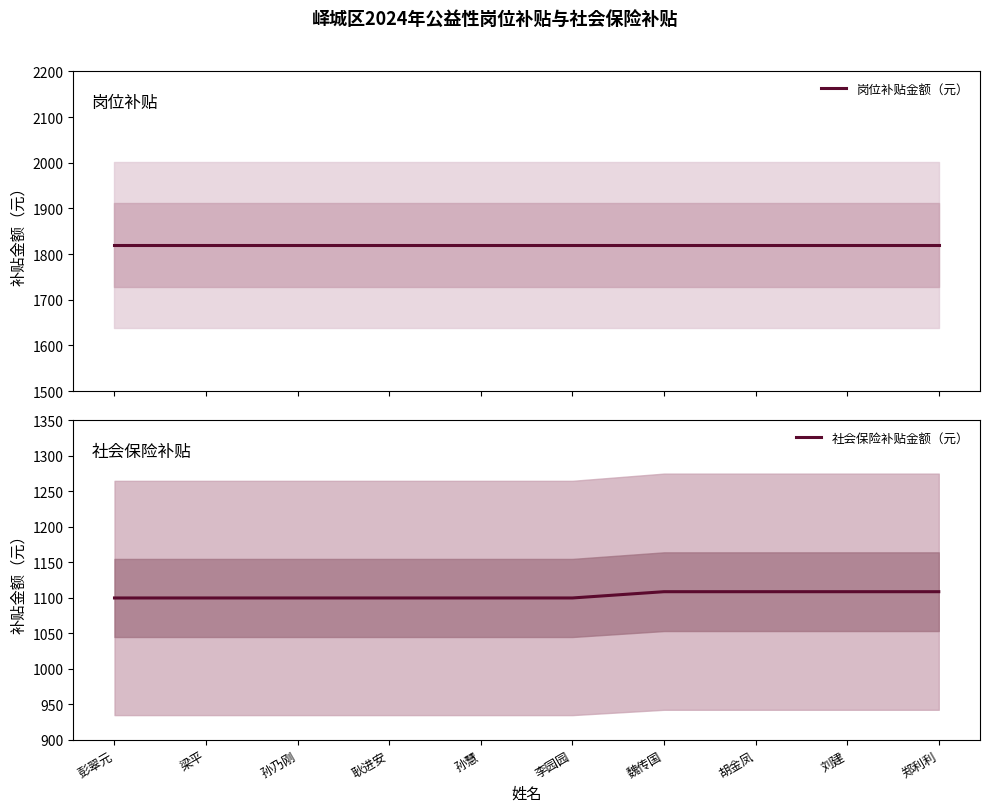

True or false: 岗位补贴金额（元） has more than 2 points higher than both neighbors.

False